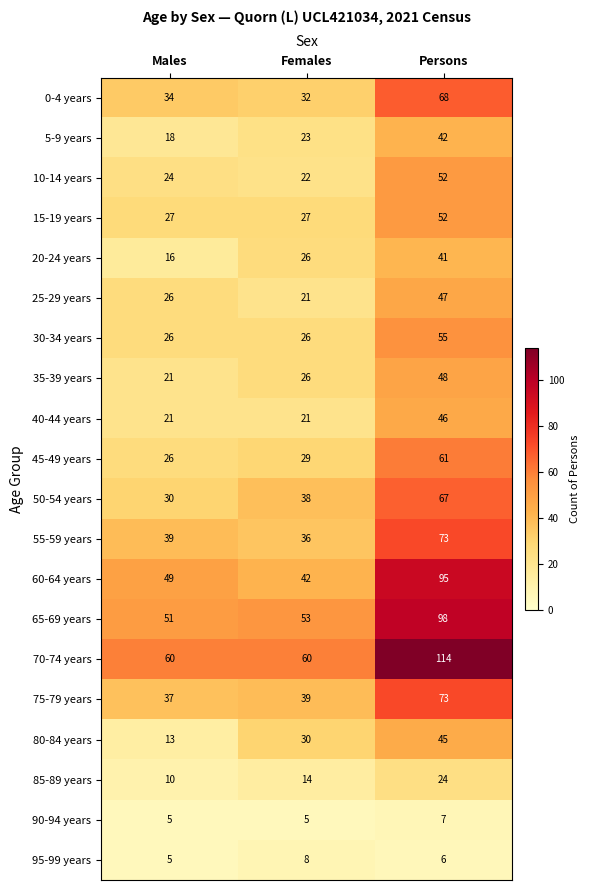

What is the difference between the highest and lowest values at Persons?

108